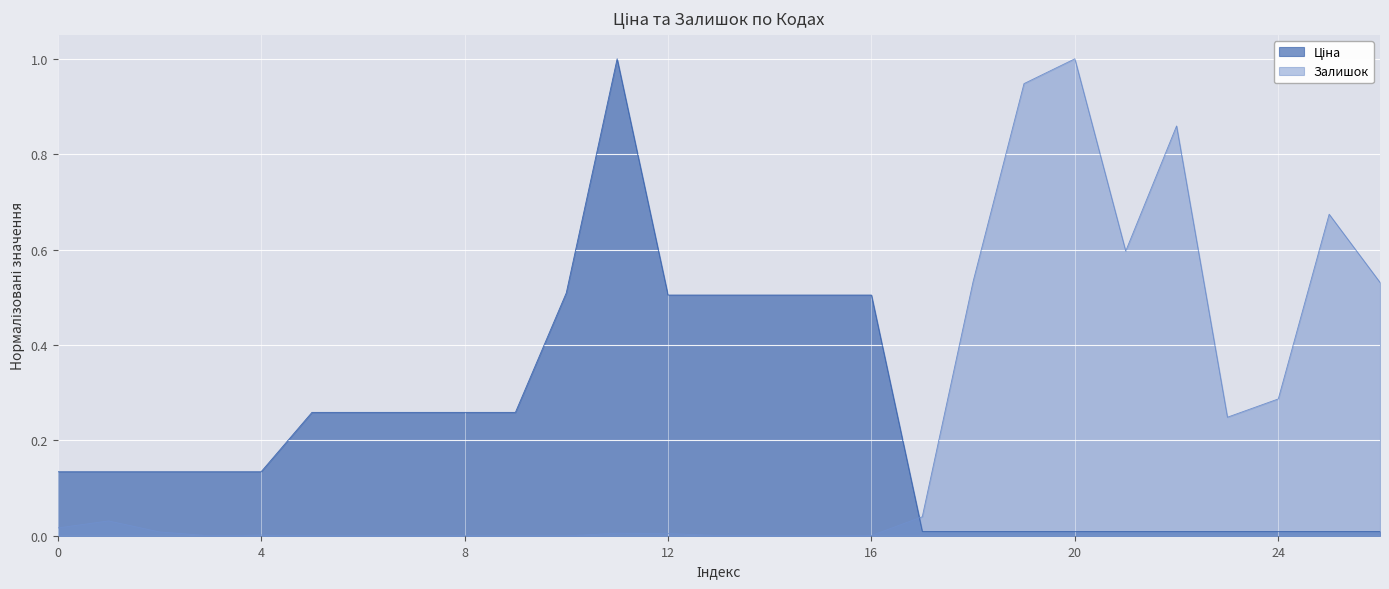

What is the highest value of the Залишок series?

1.0